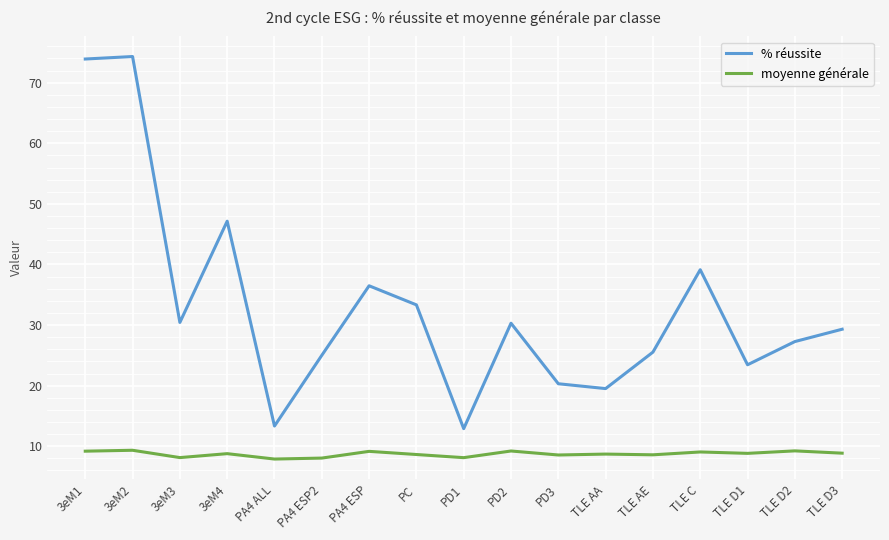

Rank the series by their maximum value, from highest to lowest.

% réussite, moyenne générale